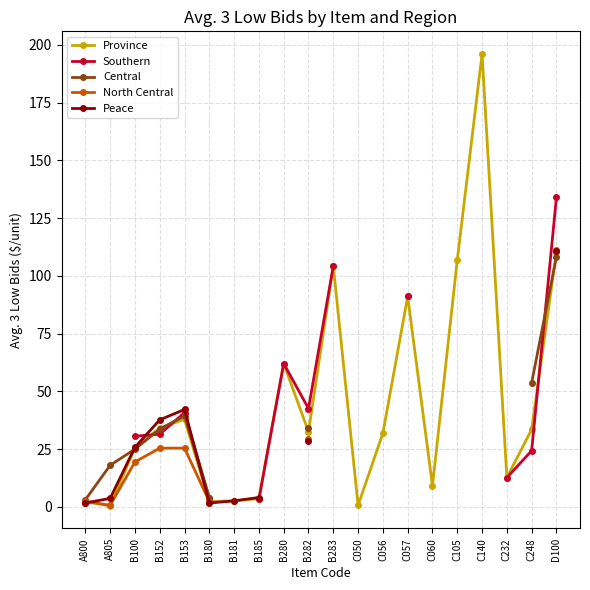

What is the minimum value for Province?

0.4